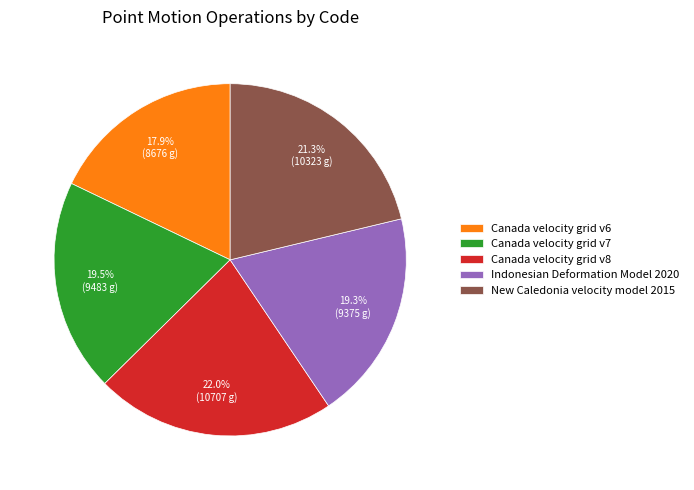

Combined, what portion of the pie is Canada velocity grid v6 and Indonesian Deformation Model 2020?

37.2%